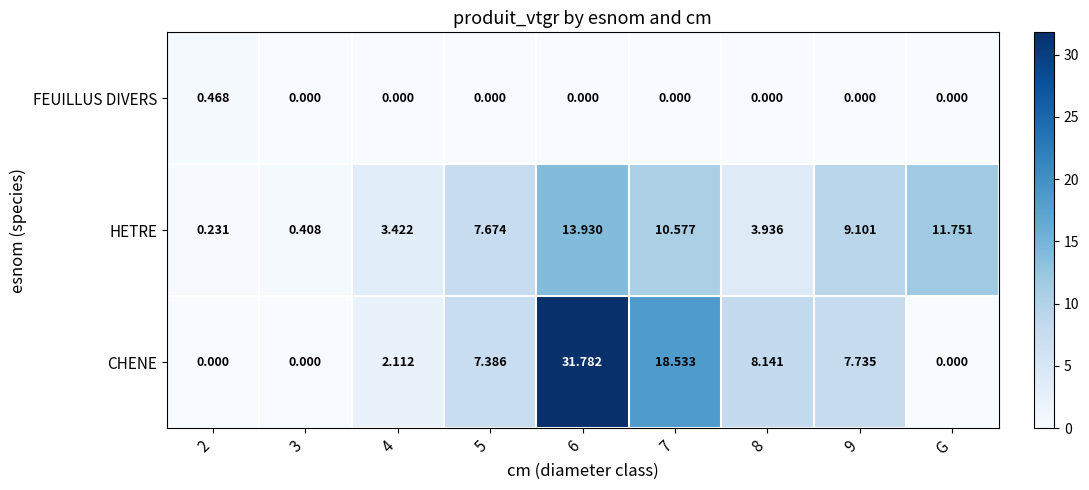

At which category does the chart reach its peak across all series?

6